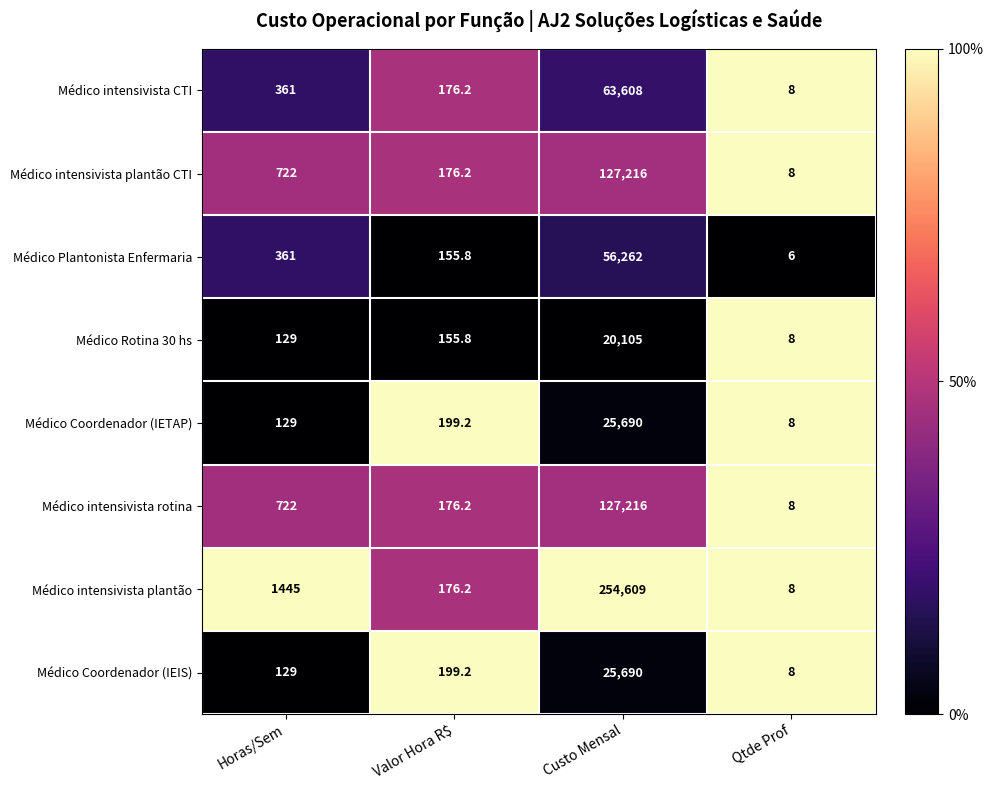

Between Horas/Sem and Custo Mensal, which series saw the biggest shift?

Médico intensivista plantão